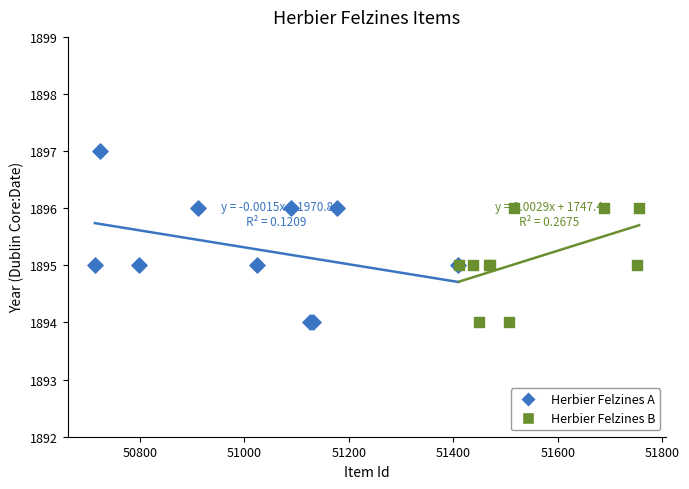

Which series reaches the maximum Y coordinate?

Herbier Felzines A